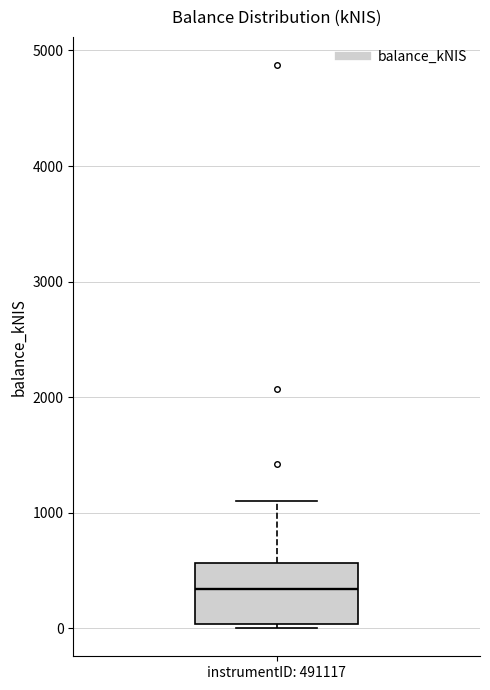

Where is the upper edge of the box for instrumentID: 491117 on the y-axis? The values are not printed on the chart, so give them approximately, as read against the axis.

600